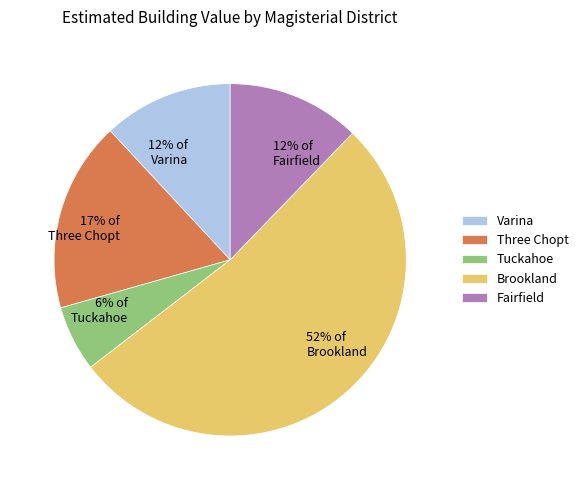

Combined, do Fairfield and Varina account for over 50%?

No